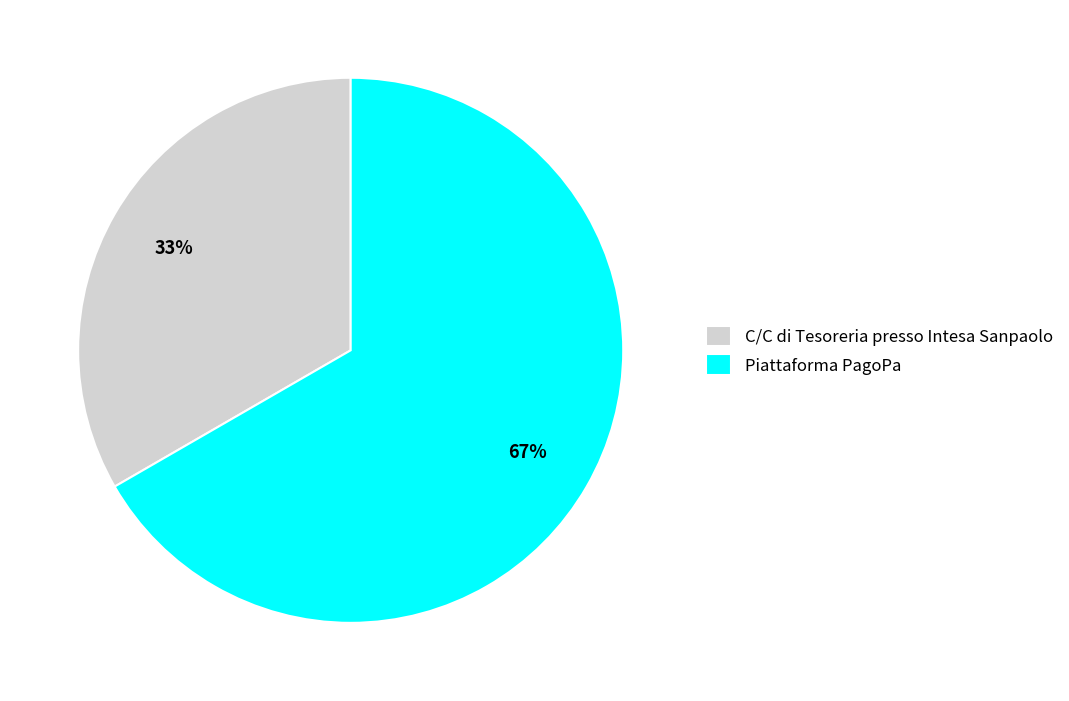

The Piattaforma PagoPa slice represents 60% of the pie. True or false?

False